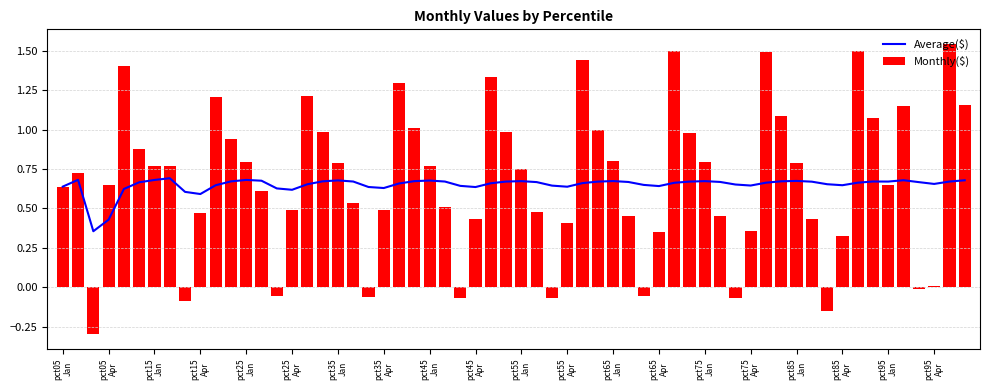

What is the sum of all Monthly($) values?

40.7